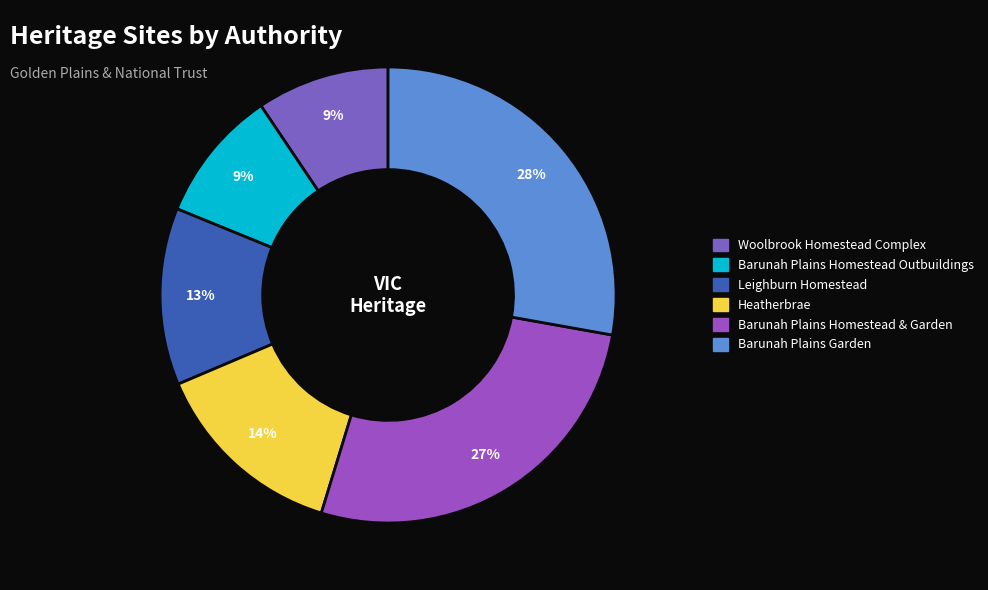

What percentage is the Barunah Plains Homestead & Garden slice, to the nearest percent?

27%